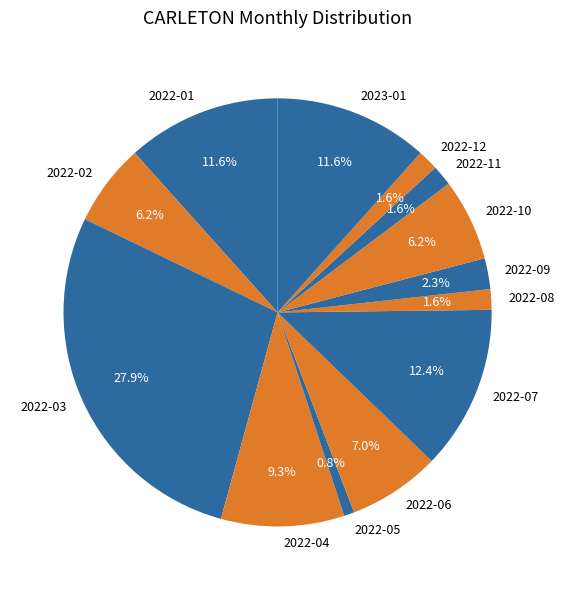

What is the total percentage of 2022-03 and 2022-08?

29.5%